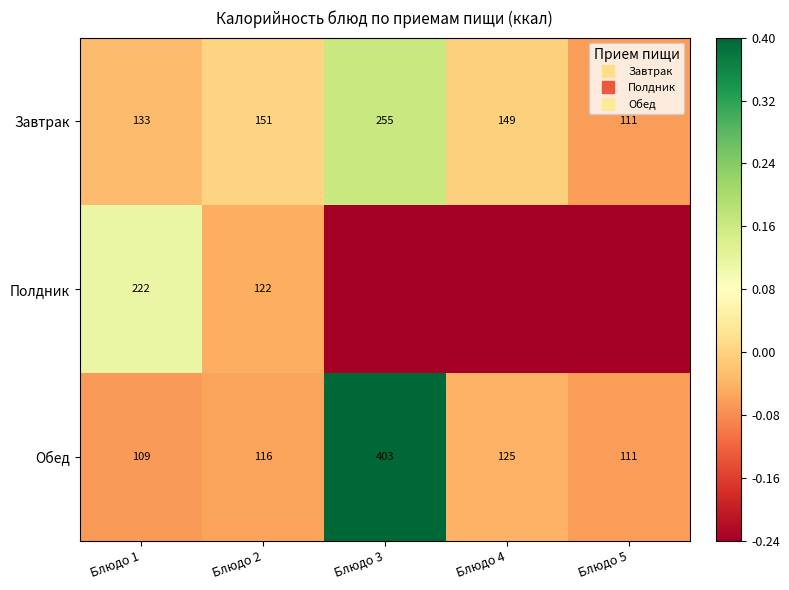

What is the difference between the maximum and minimum values in the Полдник series?

0.4